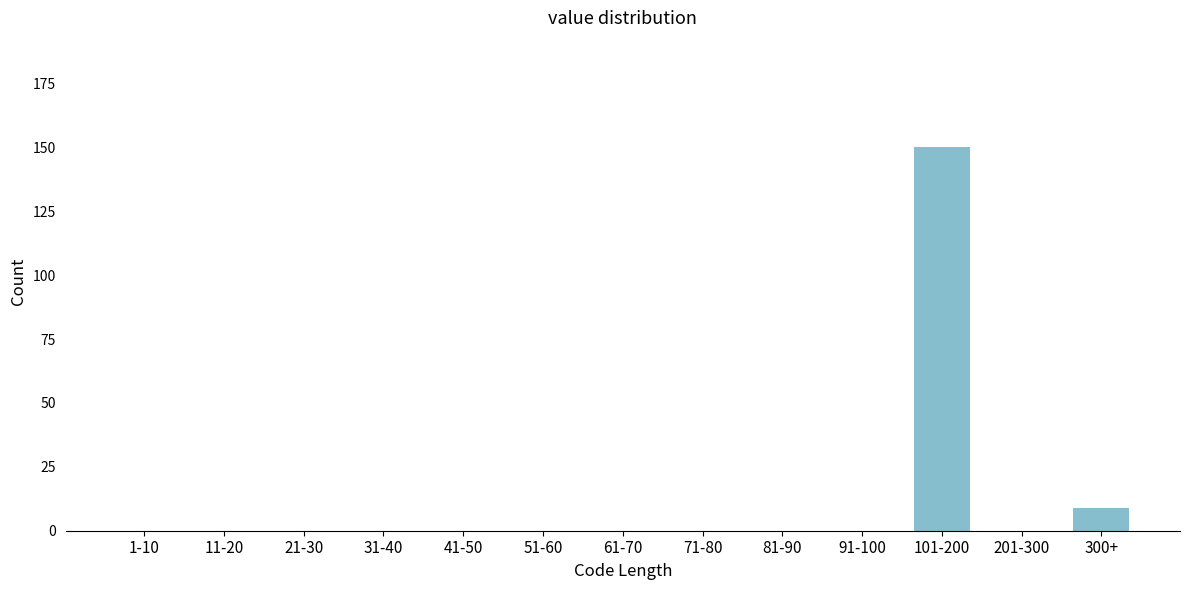

Reading left to right, extract all data points from this chart.

1-10=0	11-20=0	21-30=0	31-40=0	41-50=0	51-60=0	61-70=0	71-80=0	81-90=0	91-100=0	101-200=150	201-300=0	300+=9